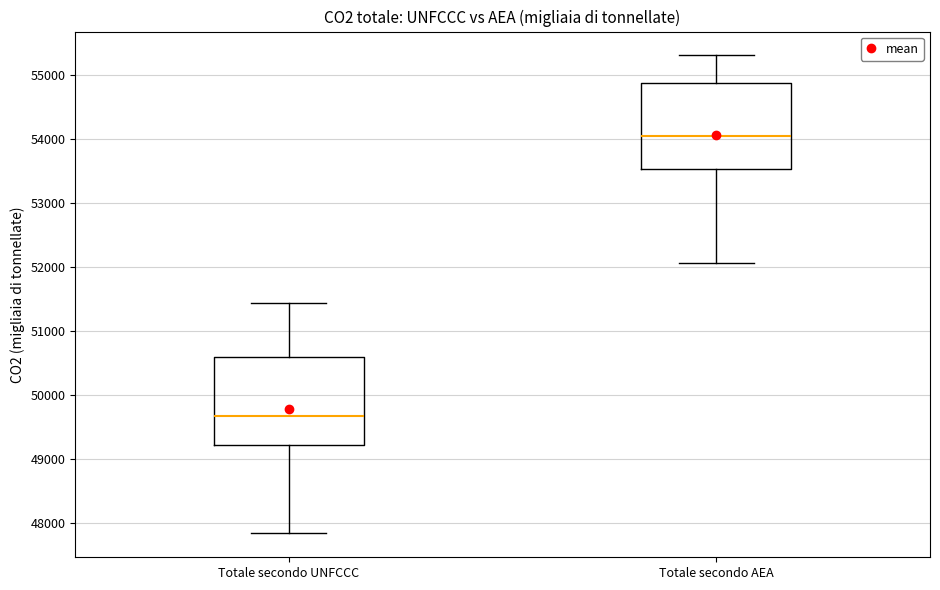

Reading left to right, read every box against the y-axis: the position of its median line, the range the box covers, and the ends of its whiskers. The values are not printed on the chart, so give them approximately, as read against the axis.

Totale secondo UNFCCC: median 49700, box 49200 to 50600, whiskers 47800 to 51400
Totale secondo AEA: median 54100, box 53500 to 54900, whiskers 52100 to 55300